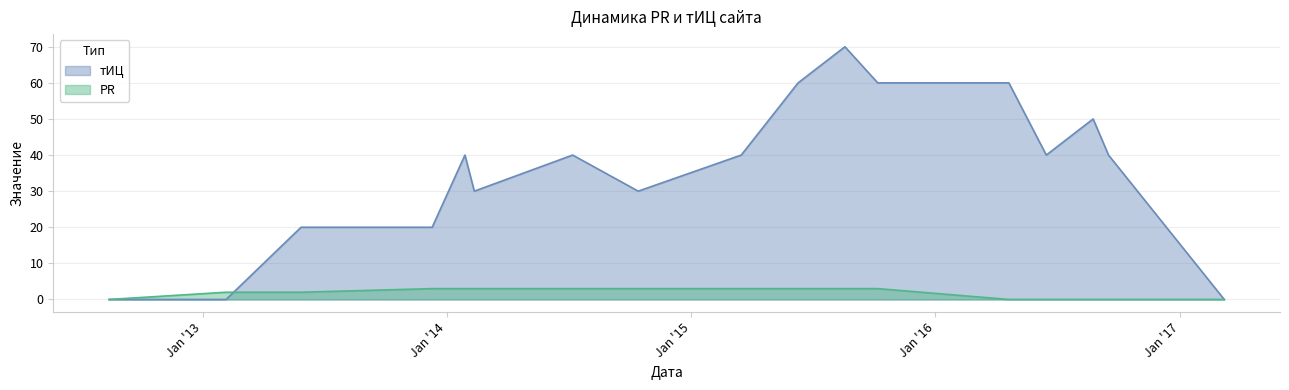

Which series has the largest range (max minus min)?

тИЦ